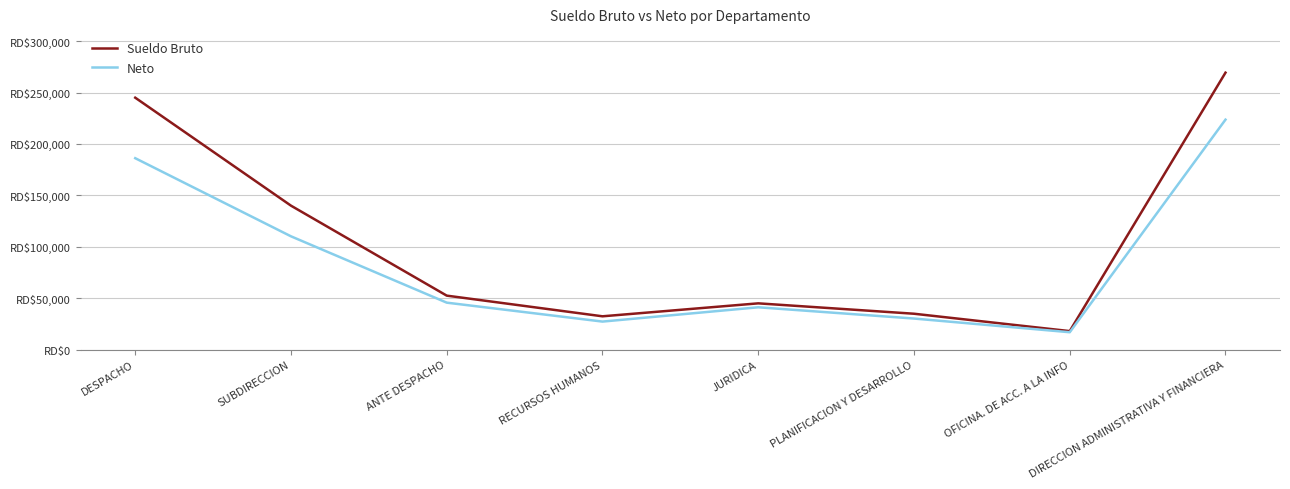

Rank the series at SUBDIRECCION from highest to lowest value.

Sueldo Bruto, Neto